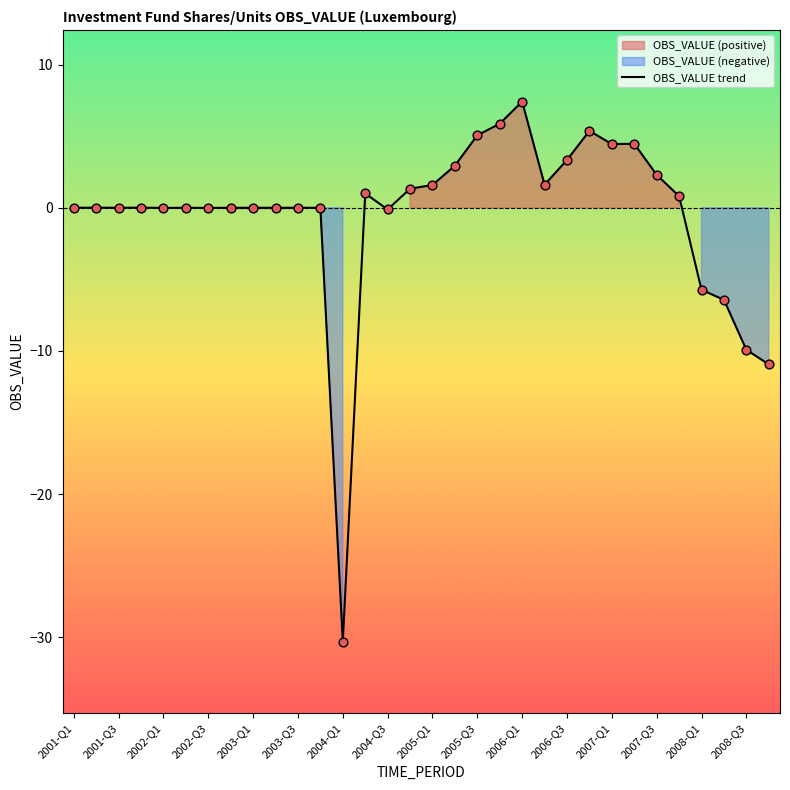

True or false: OBS_VALUE trend has a value of 2.3 at 2007-Q3.

True